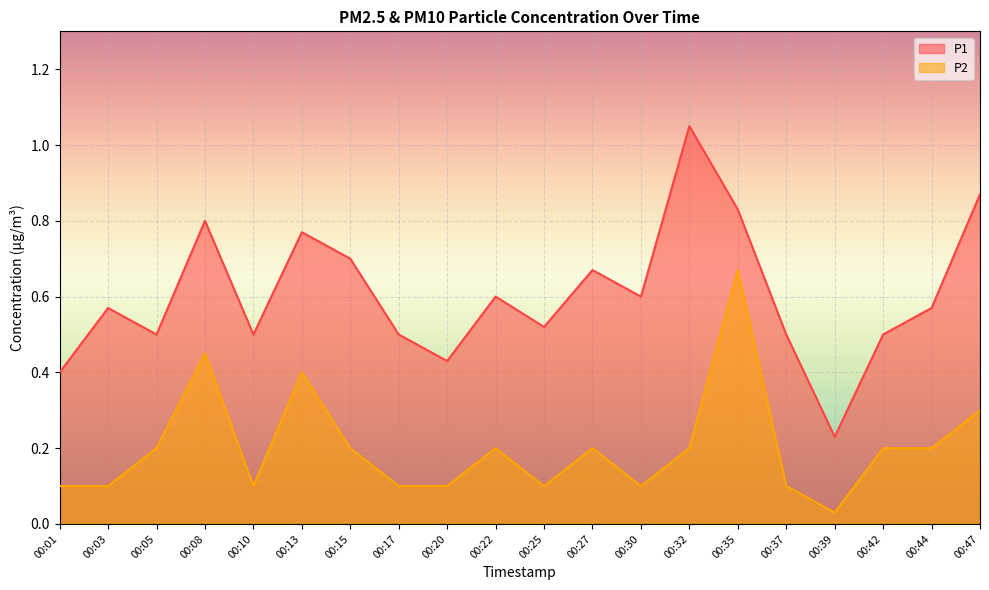

What are all the series names shown in the legend?

P1, P2